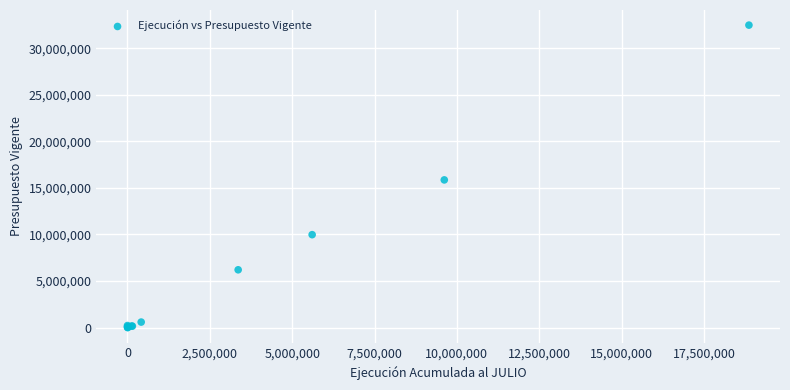

What Y value in the scatter plot is closest to 16237324?

15852004